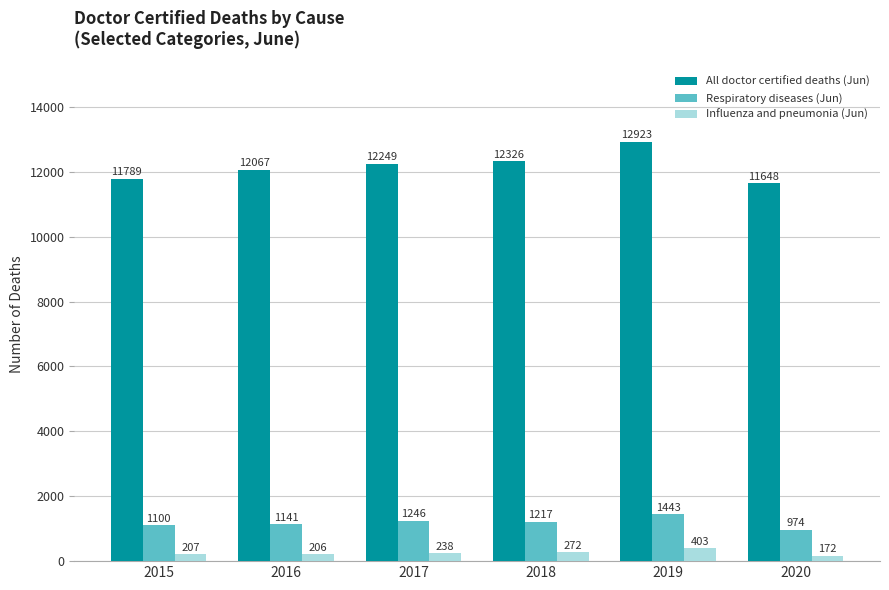

What is the sum of the Influenza and pneumonia (Jun) values at 2017 and 2019?

641